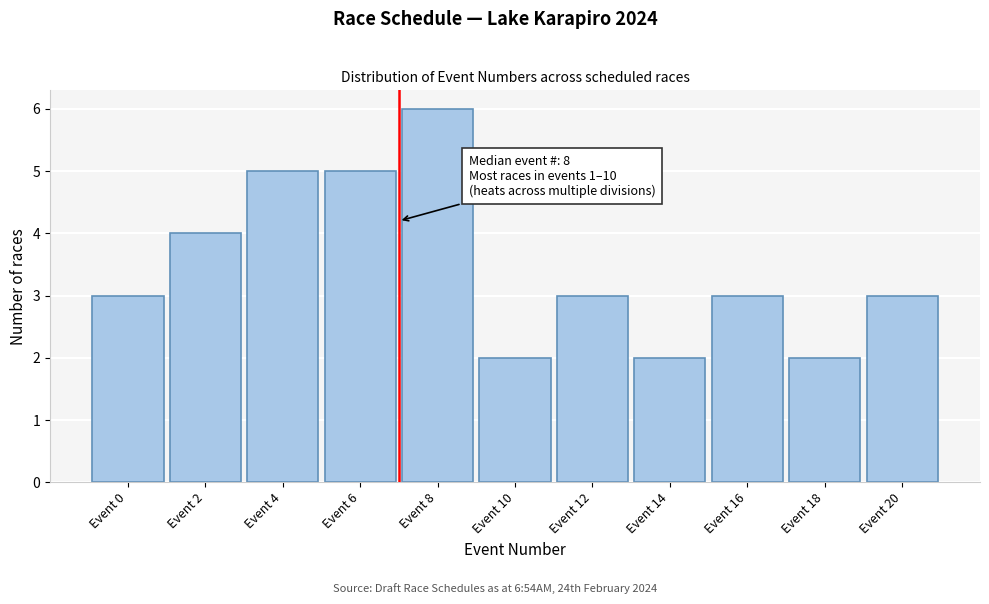

Reading left to right, transcribe all the data shown in this chart.

Event 0=3	Event 2=4	Event 4=5	Event 6=5	Event 8=6	Event 10=2	Event 12=3	Event 14=2	Event 16=3	Event 18=2	Event 20=3